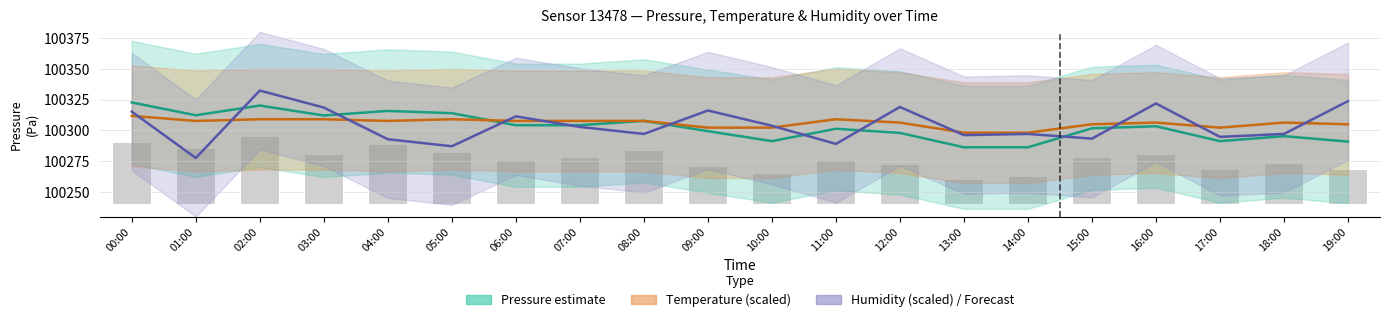

Rank the series by their maximum value, from highest to lowest.

Humidity forecast, Pressure estimate, Temperature estimate, pressure (bar)